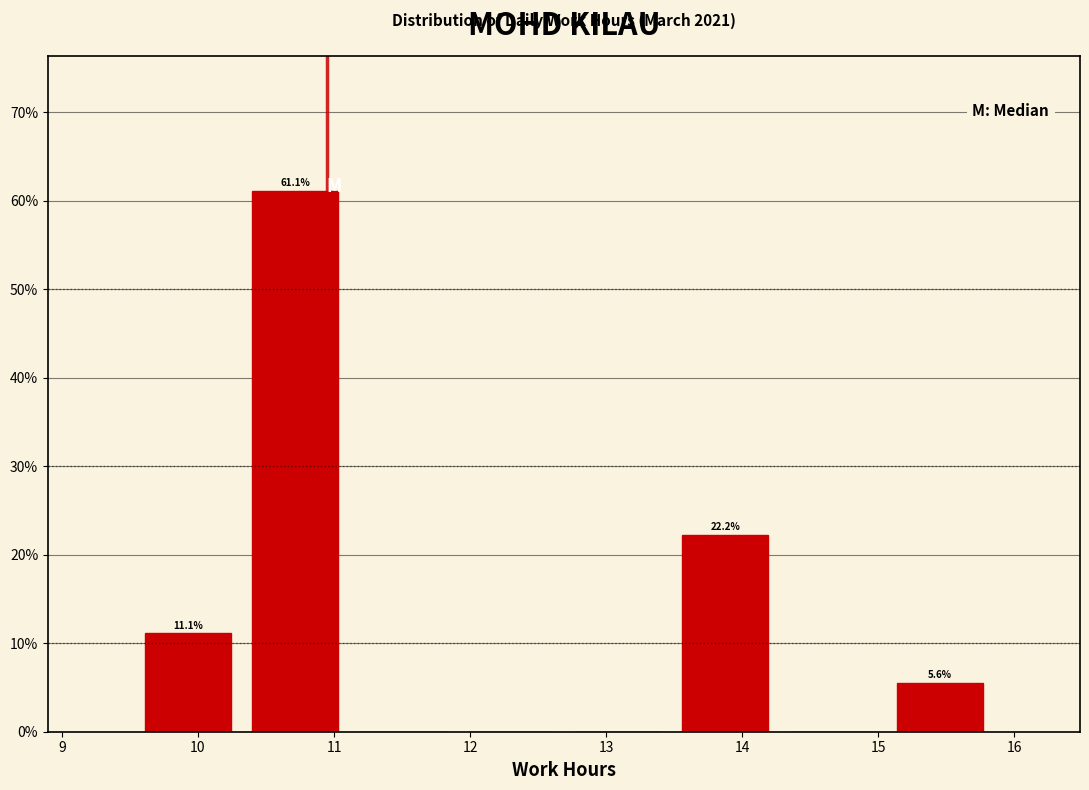

Which range on the x-axis has the tallest bar?

10.32 to 11.11